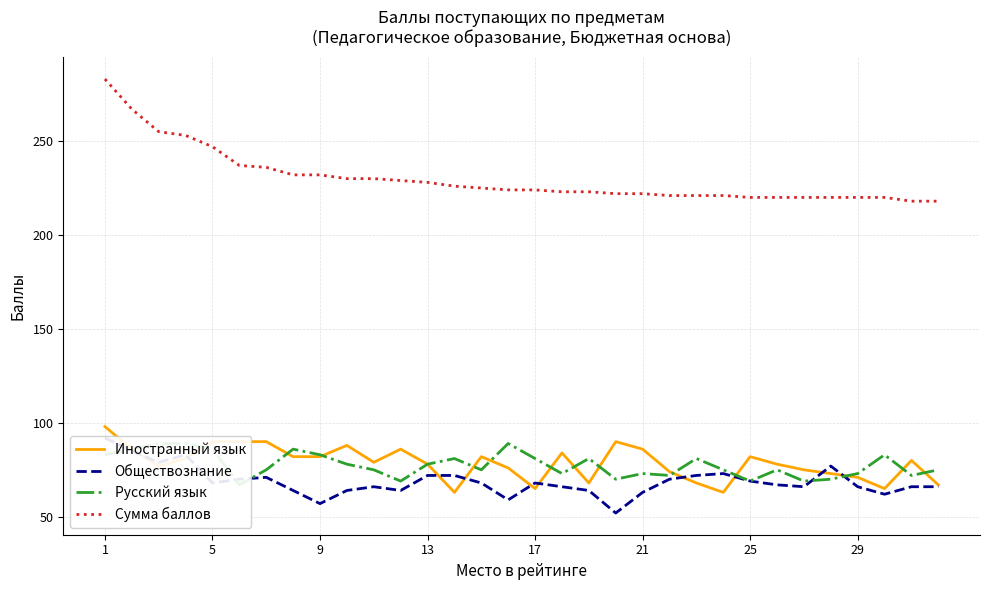

The value of Сумма баллов at 9 is 127. True or false?

False